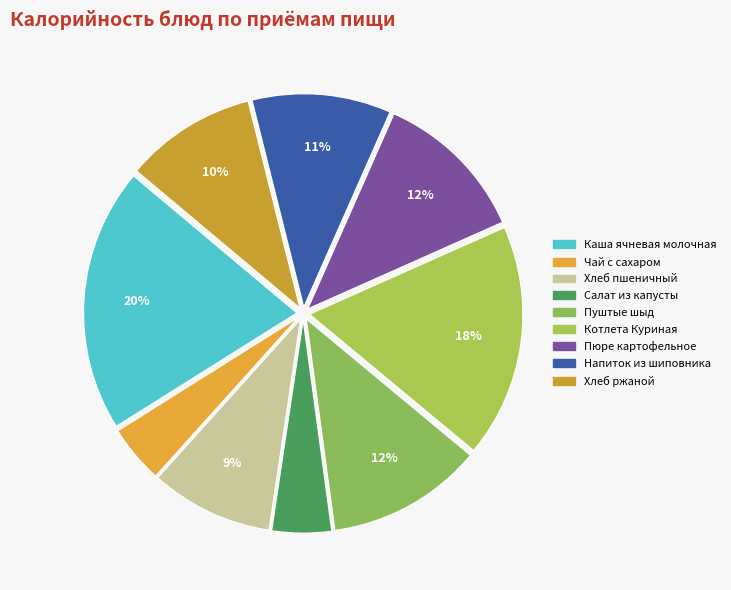

How many slices are in this pie chart?

9